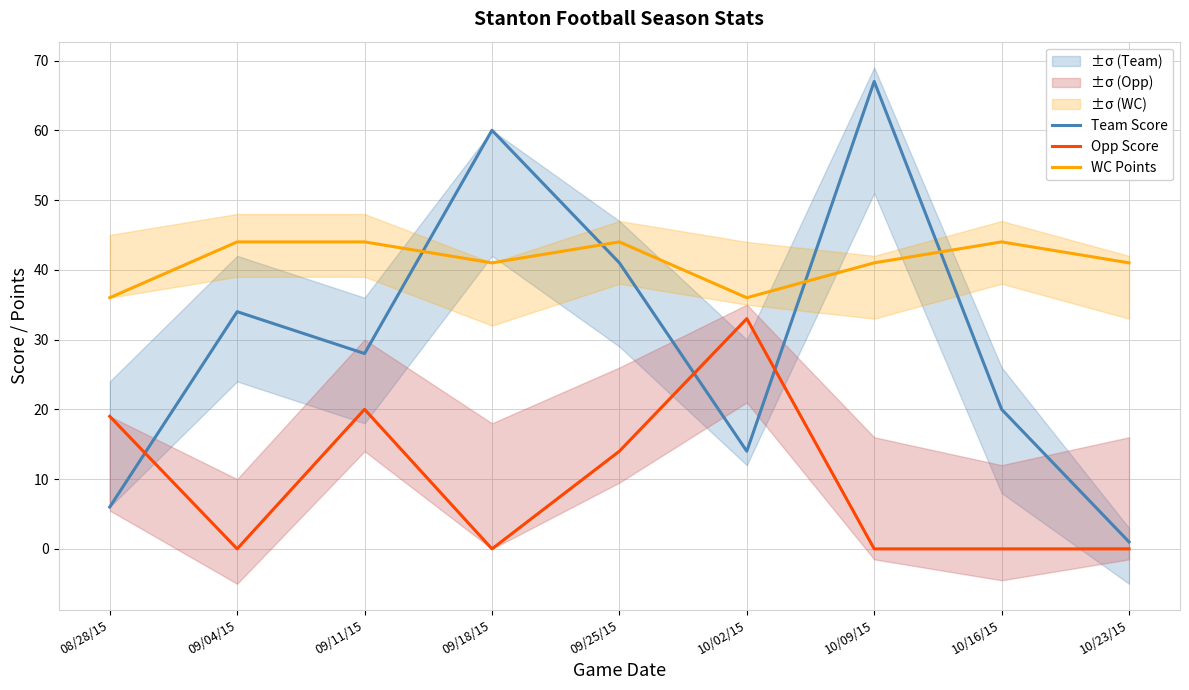

List the labels in order of Team Score value, smallest first.

10/23/15, 08/28/15, 10/02/15, 10/16/15, 09/11/15, 09/04/15, 09/25/15, 09/18/15, 10/09/15